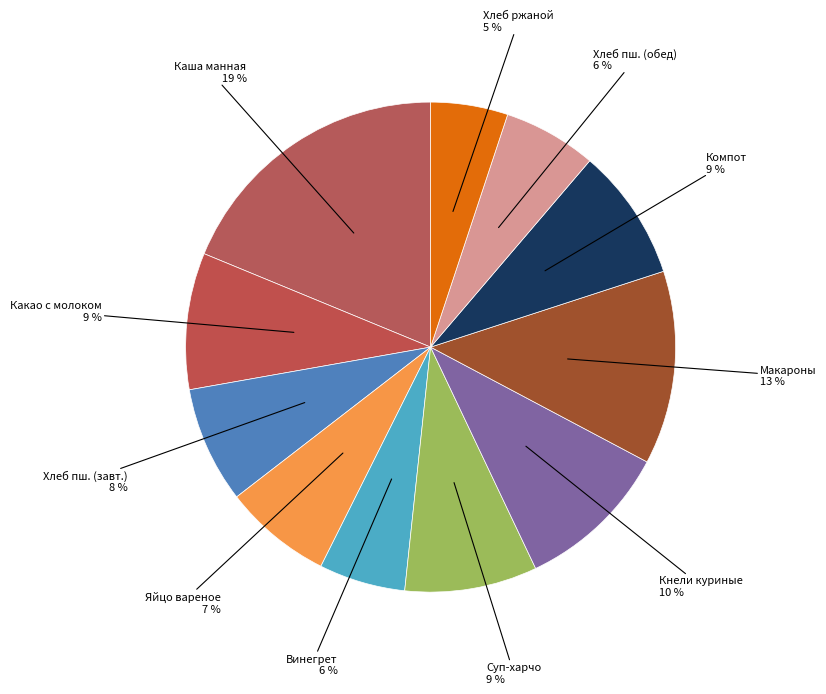

Between Хлеб пш. (обед) and Макароны, which is larger?

Макароны